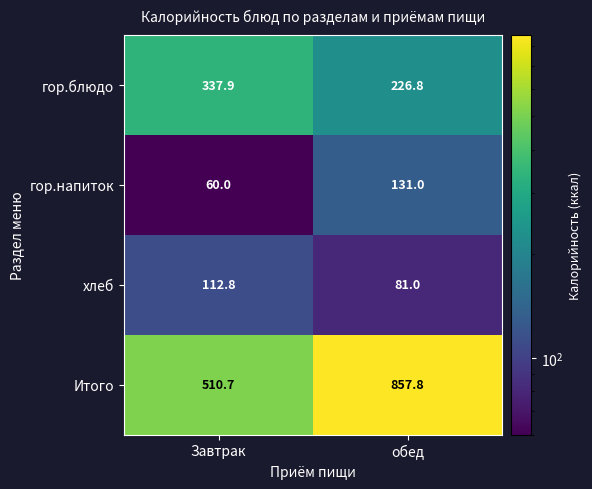

What is the total value across all series at Завтрак?

1021.4